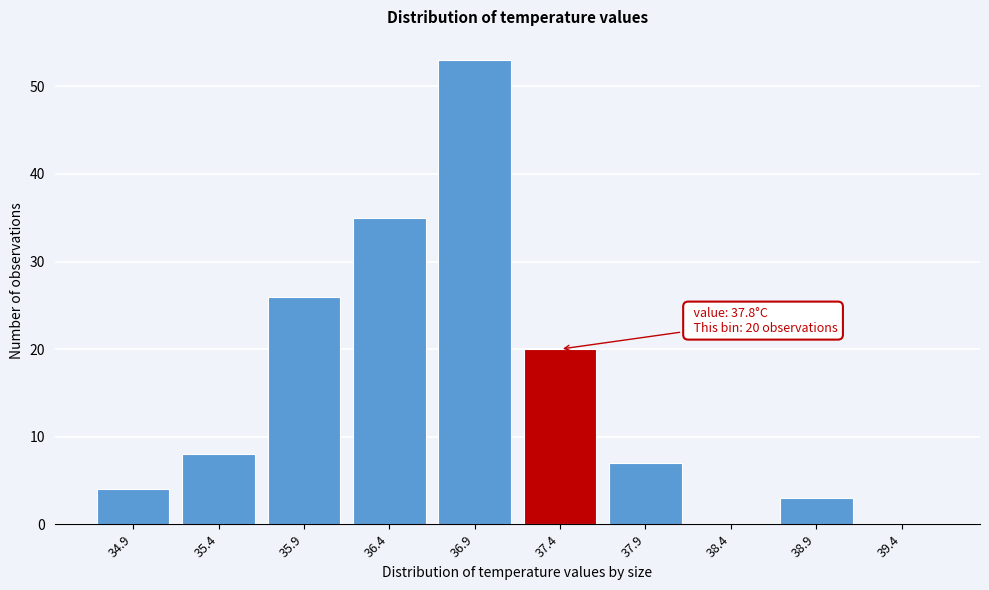

Reading left to right, list all the values displayed in this chart.

34.9=4	35.4=8	35.9=26	36.4=35	36.9=53	37.4=20	37.9=7	38.4=0	38.9=3	39.4=0